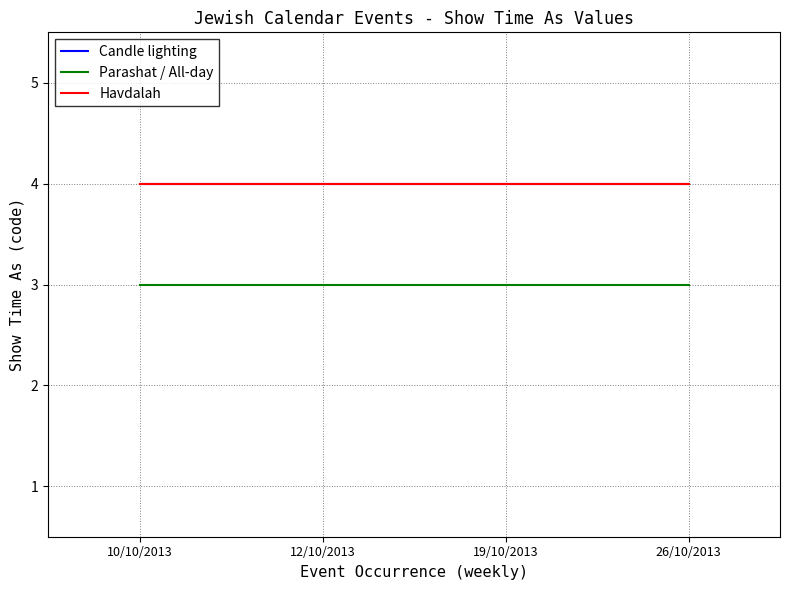

Is it true that Parashat / All-day equals 3 at 12/10/2013?

True